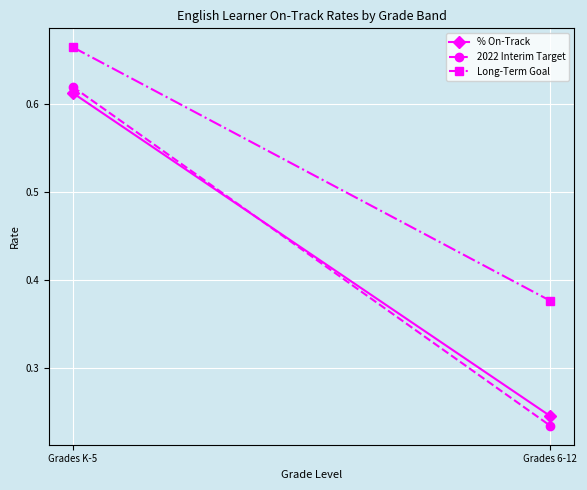

The value of % On-Track at Grades 6-12 is 0.2. True or false?

True